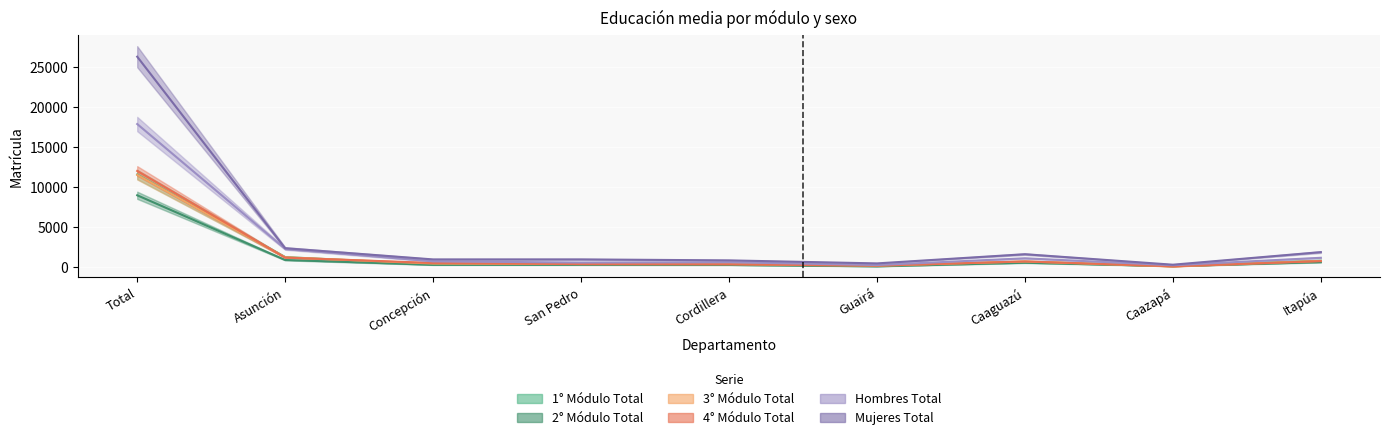

At which label is Mujeres Total closest to 13339?

Asunción